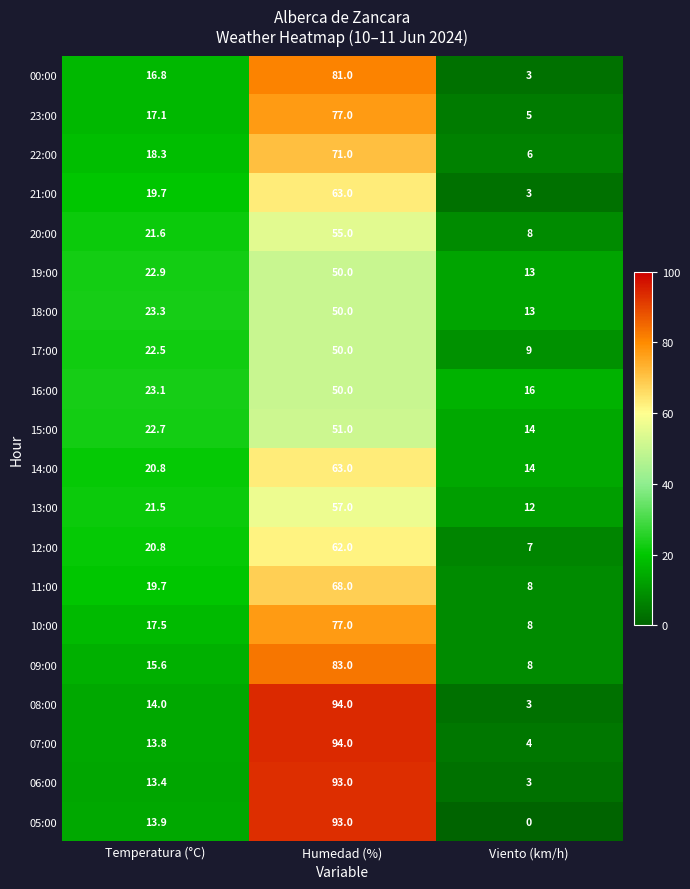

The 07:00 series shows 5.6 at Temperatura (°C). True or false?

False